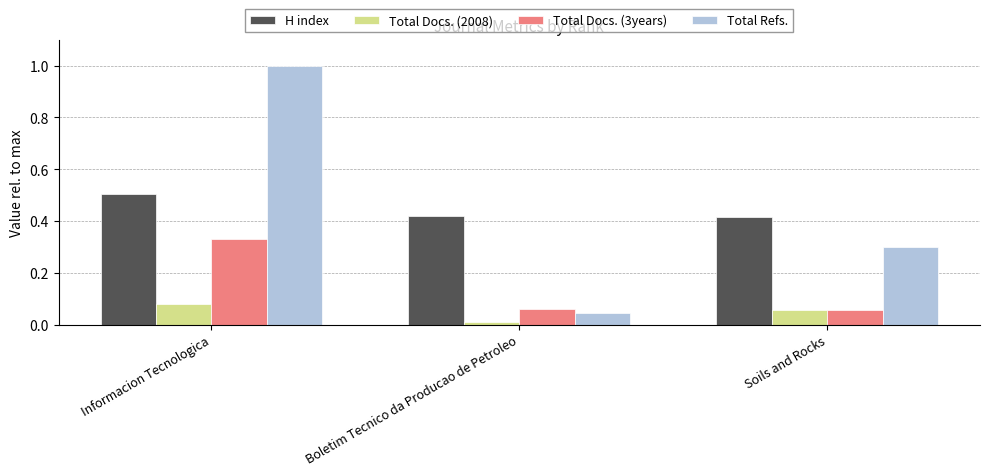

List the series in order of their peak value, lowest first.

Total Docs. (2008), Total Docs. (3years), H index, Total Refs.